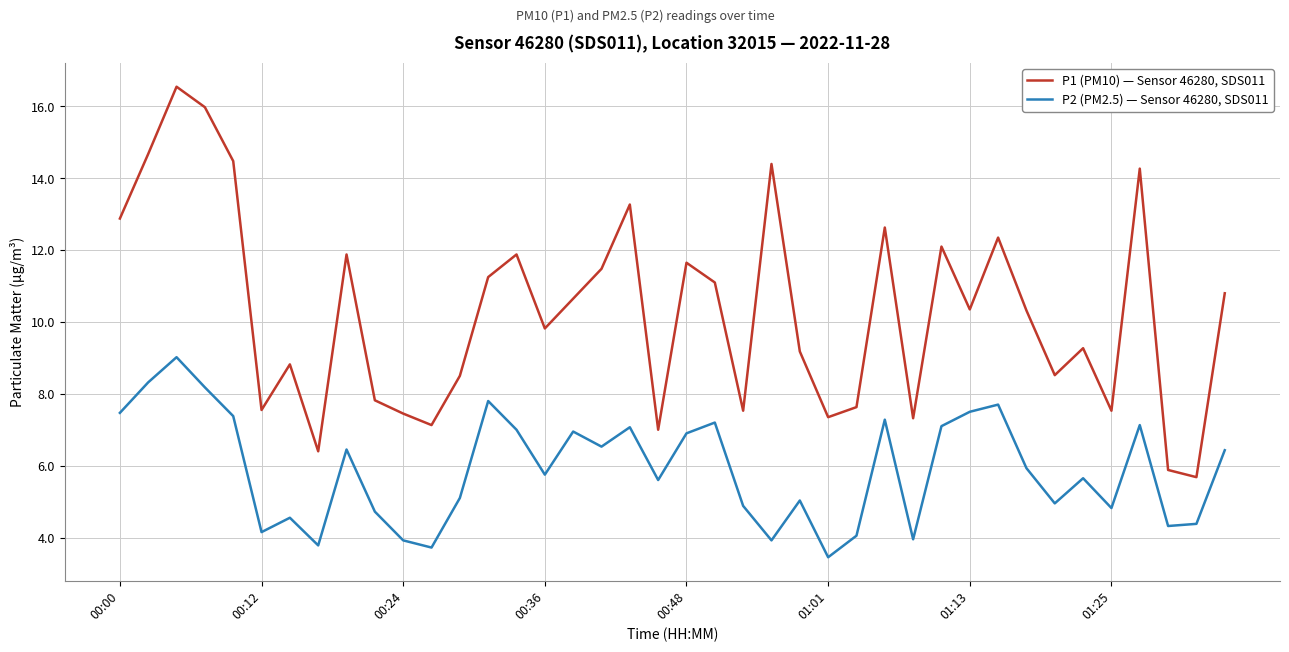

How many interior local valleys does the P1 (PM10) — Sensor 46280, SDS011 series have?

12